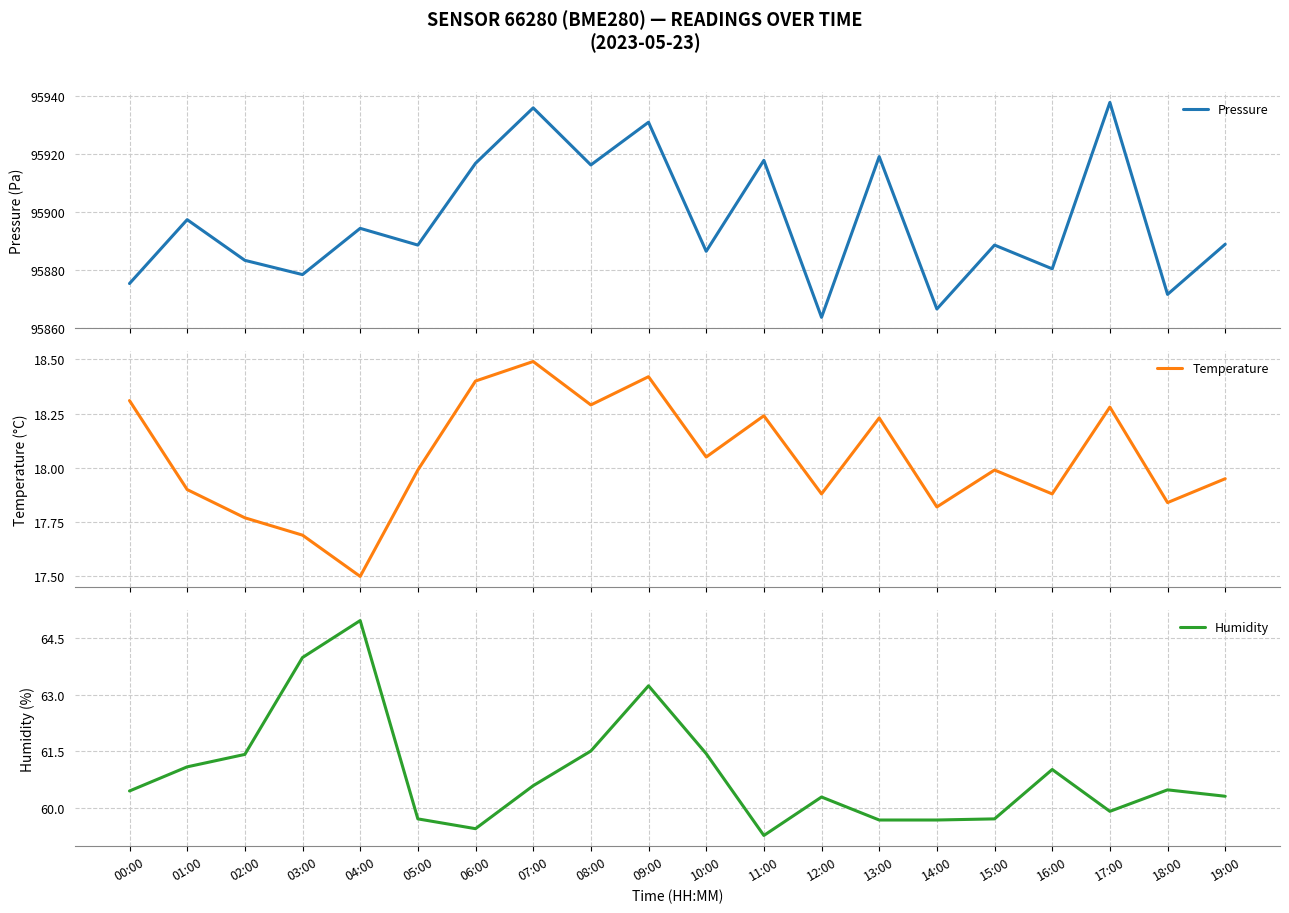

Reading left to right, list all the values displayed in this chart.

Pressure: 00:00=95875.3	01:00=95897.4	02:00=95883.3	03:00=95878.4	04:00=95894.4	05:00=95888.6	06:00=95916.9	07:00=95936.1	08:00=95916.3	09:00=95931.1	10:00=95886.4	11:00=95917.9	12:00=95863.6	13:00=95919.2	14:00=95866.5	15:00=95888.6	16:00=95880.4	17:00=95937.9	18:00=95871.5	19:00=95888.9
Temperature: 00:00=18.3	01:00=17.9	02:00=17.8	03:00=17.7	04:00=17.5	05:00=18.0	06:00=18.4	07:00=18.5	08:00=18.3	09:00=18.4	10:00=18.1	11:00=18.2	12:00=17.9	13:00=18.2	14:00=17.8	15:00=18.0	16:00=17.9	17:00=18.3	18:00=17.8	19:00=17.9
Humidity: 00:00=60.5	01:00=61.1	02:00=61.4	03:00=64.0	04:00=65.0	05:00=59.7	06:00=59.5	07:00=60.6	08:00=61.5	09:00=63.2	10:00=61.4	11:00=59.3	12:00=60.3	13:00=59.7	14:00=59.7	15:00=59.7	16:00=61.0	17:00=59.9	18:00=60.5	19:00=60.3